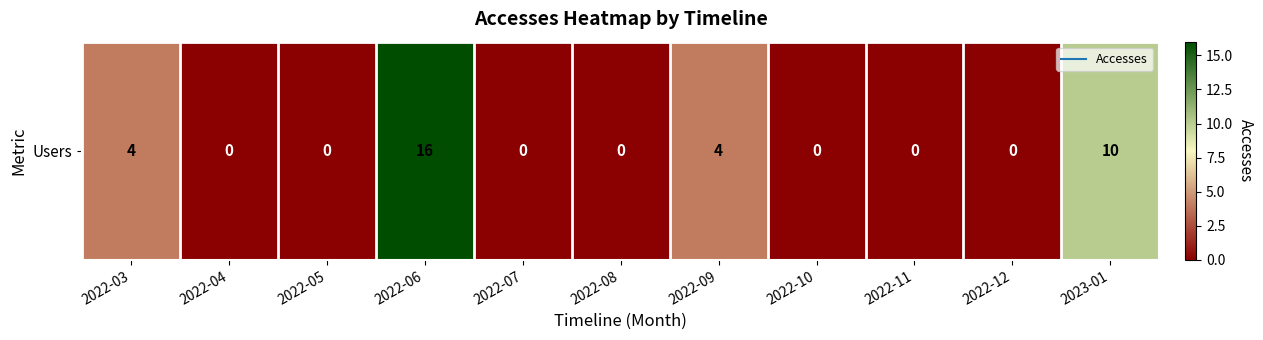

The value at 2022-11 is -10. True or false?

False